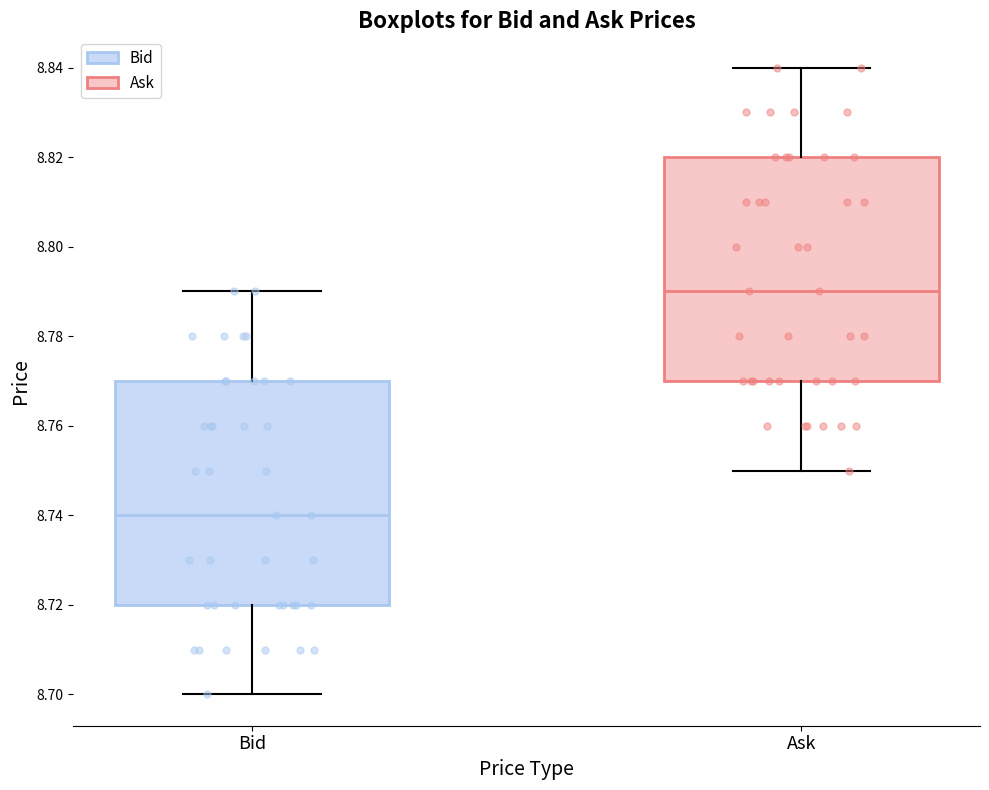

Which box's median line is the lowest?

Bid